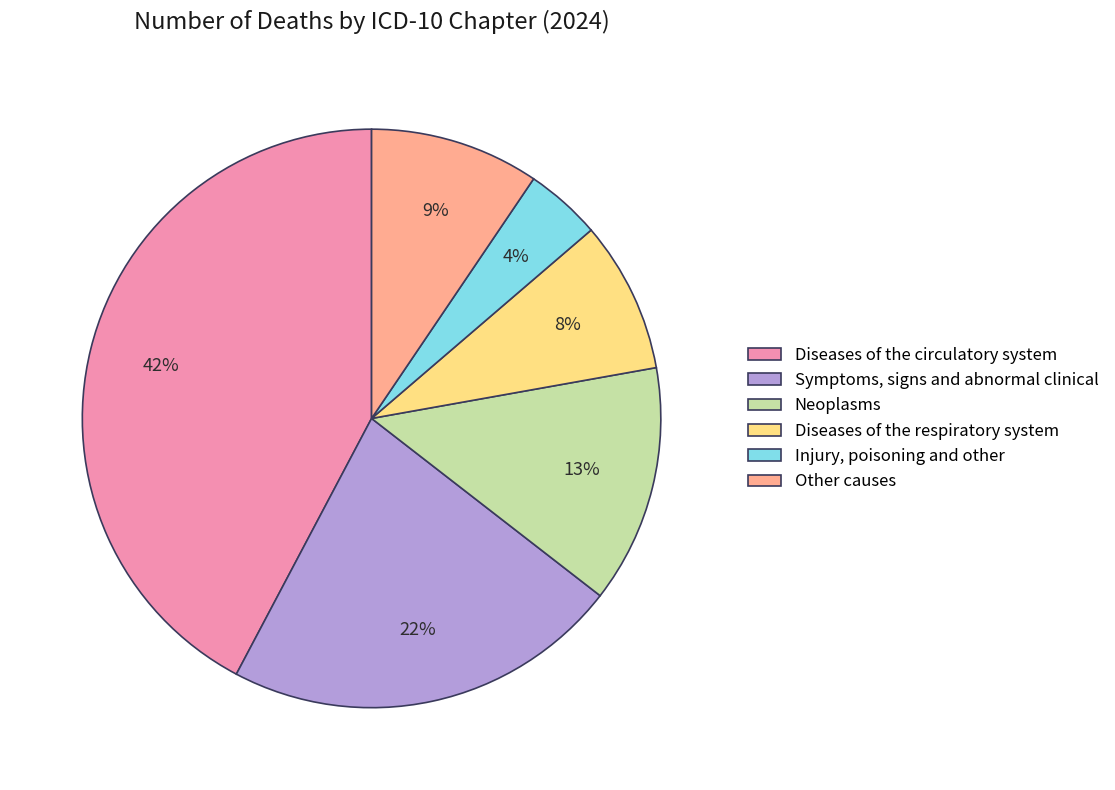

Count the number of slices in the pie.

6